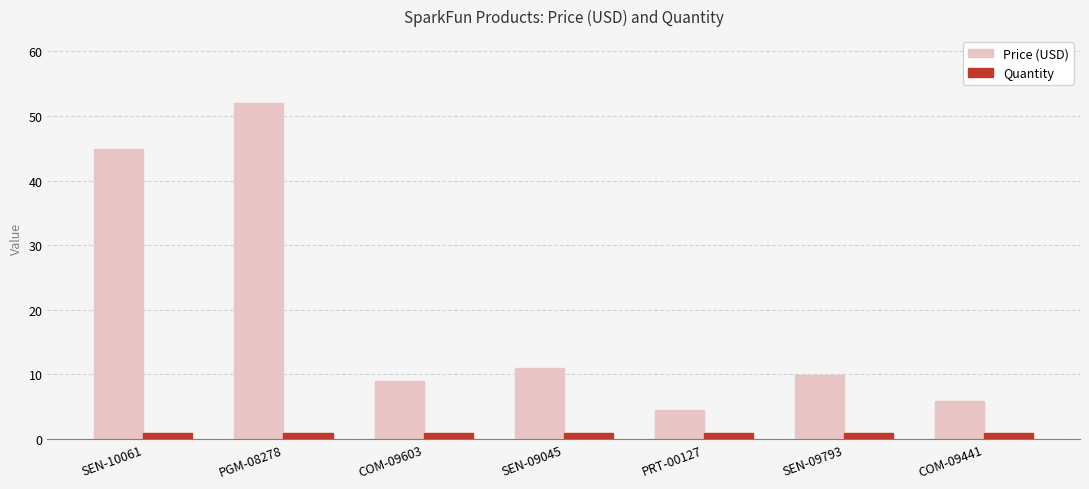

True or false: Price (USD) has a value of 1.6 at COM-09441.

False